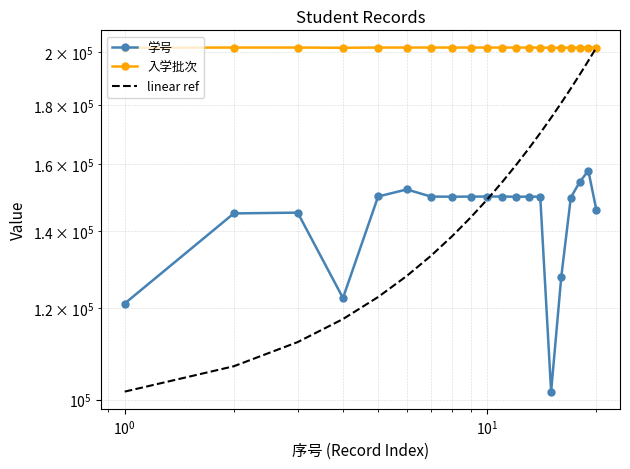

Which series has the largest range (max minus min)?

linear ref